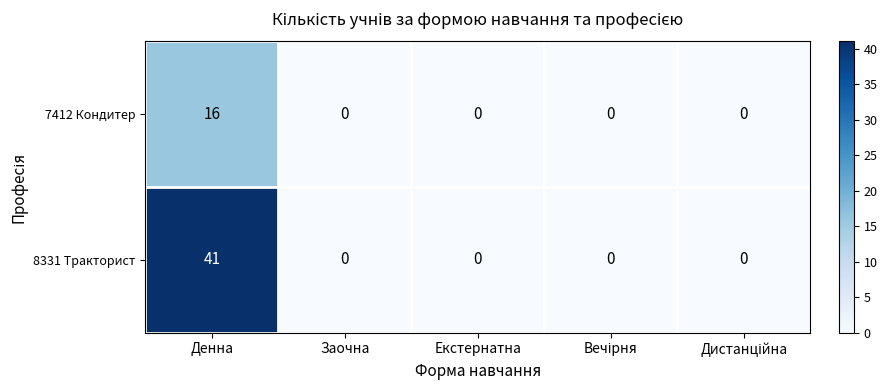

At which category is the sum across all series the highest?

Денна